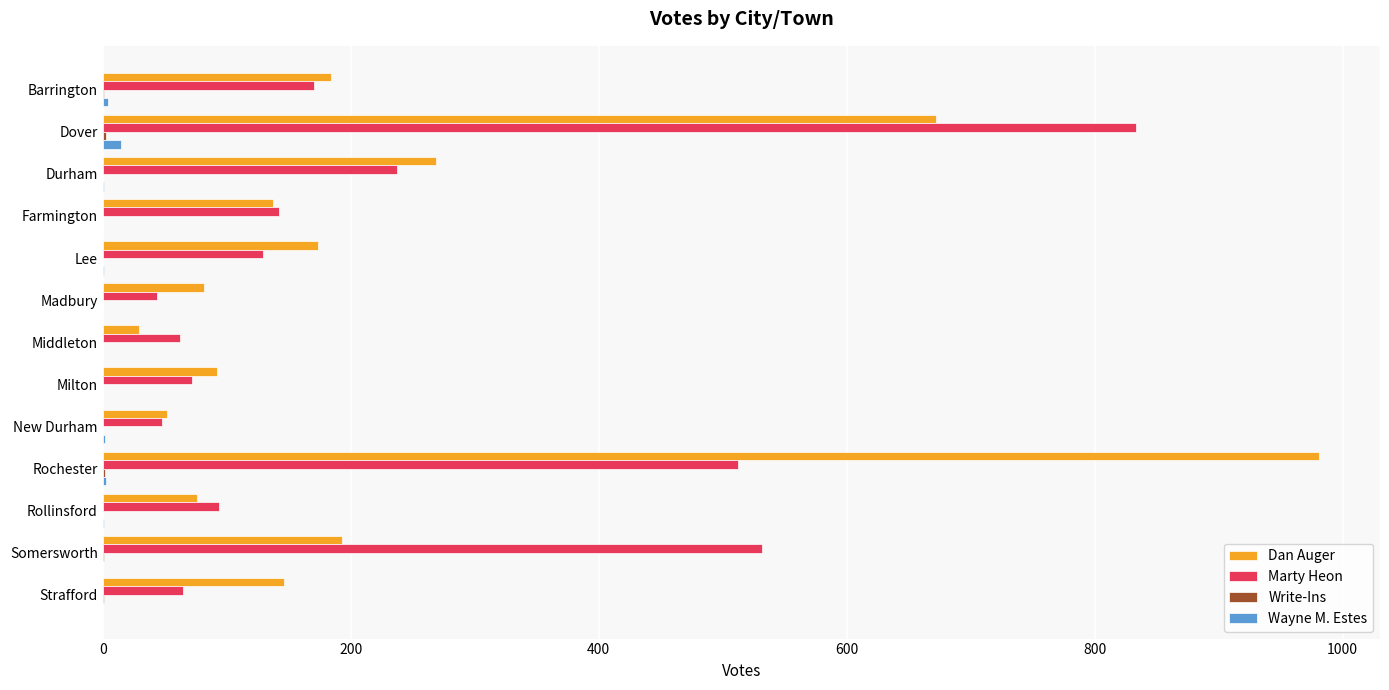

Which category has the highest value across all series?

Rochester